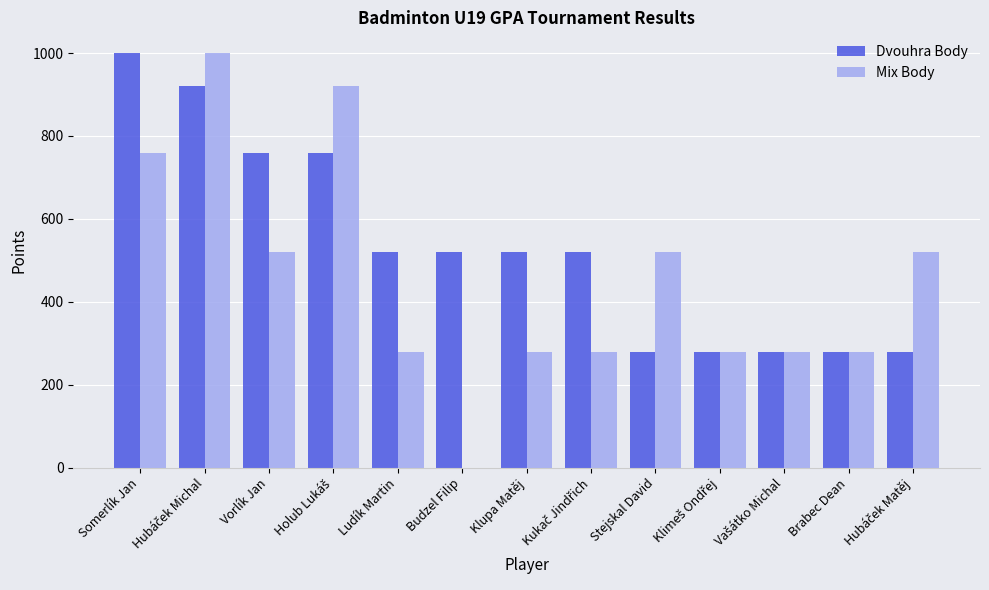

What is the greatest value displayed?

1000